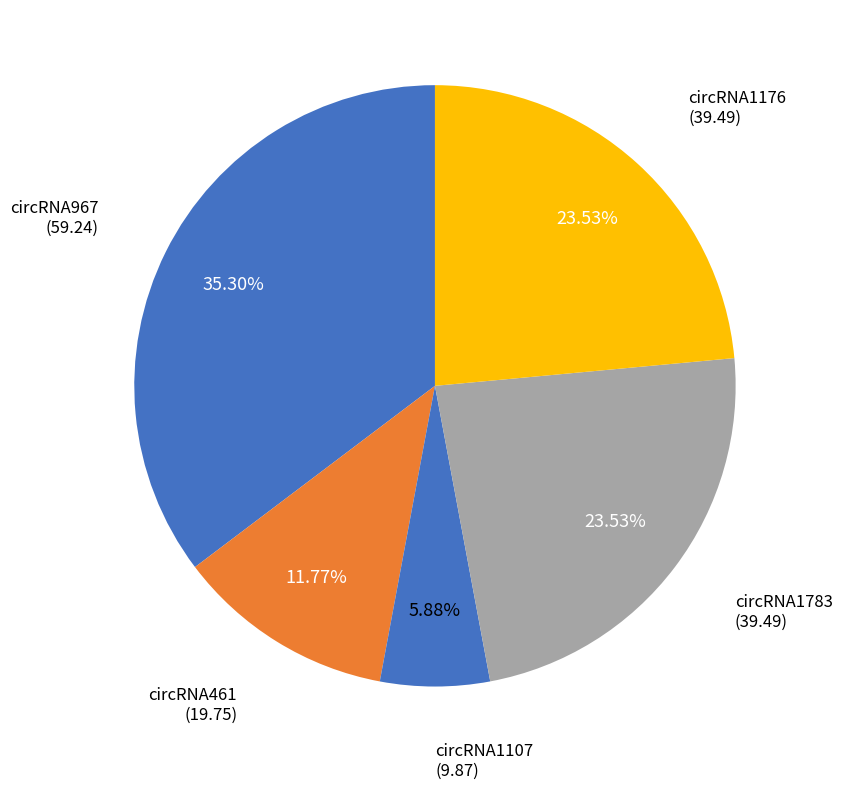

Approximately how many times larger is the value at circRNA967 compared to circRNA1176?

1.5